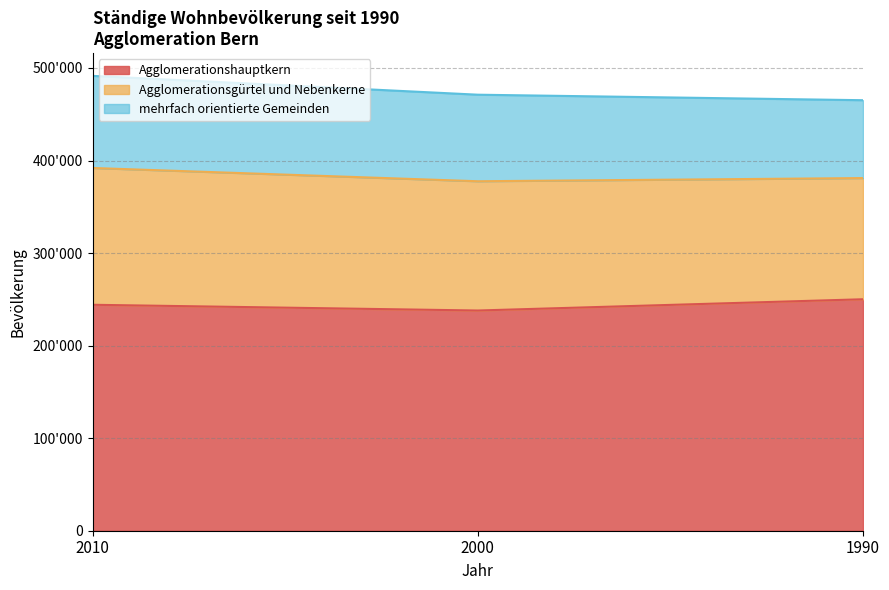

What is the difference between the Agglomerationsgürtel und Nebenkerne values at 2000 and 2010?

8137